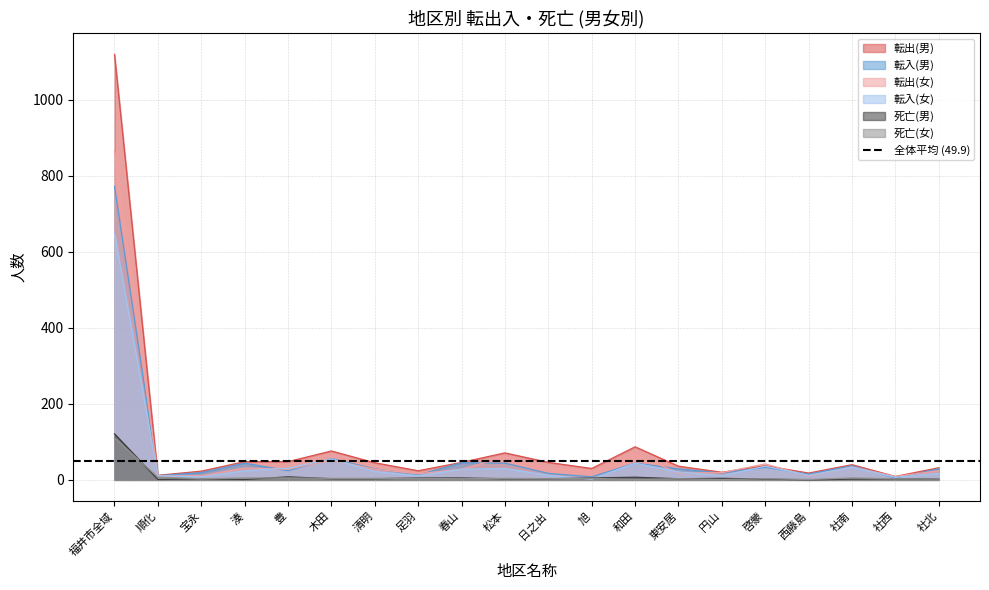

What is the spread (max minus min) of values at 木田?

73